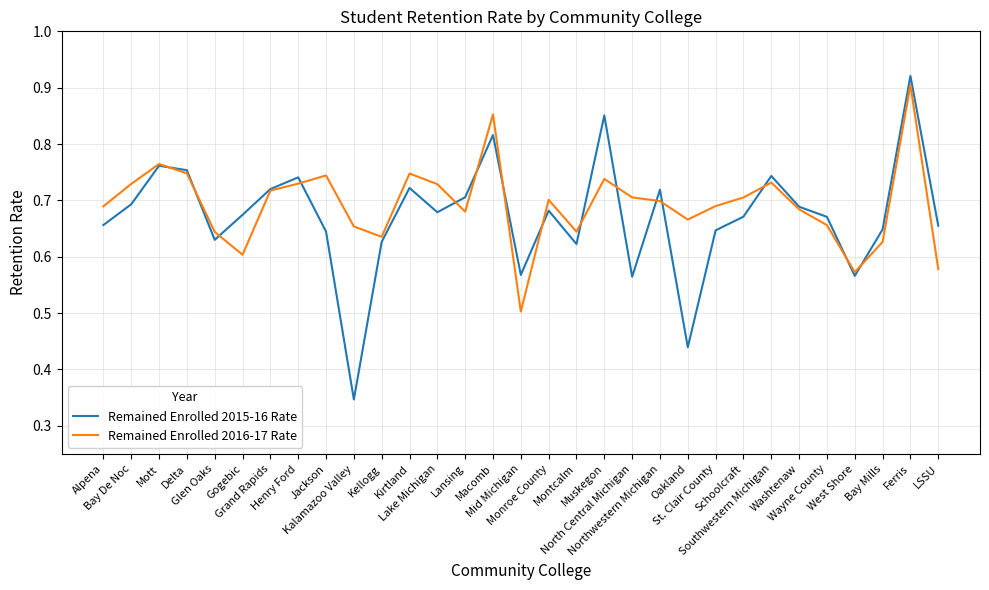

True or false: Remained Enrolled 2015-16 Rate and Remained Enrolled 2016-17 Rate intersect in this chart.

True